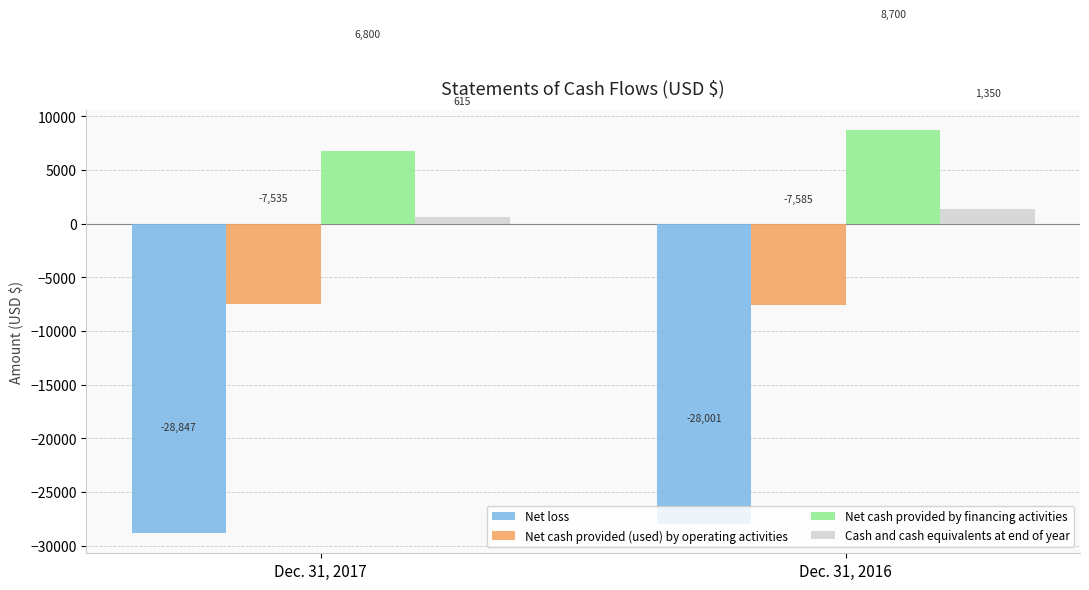

What is the difference between the Net cash provided (used) by operating activities values at Dec. 31, 2017 and Dec. 31, 2016?

50